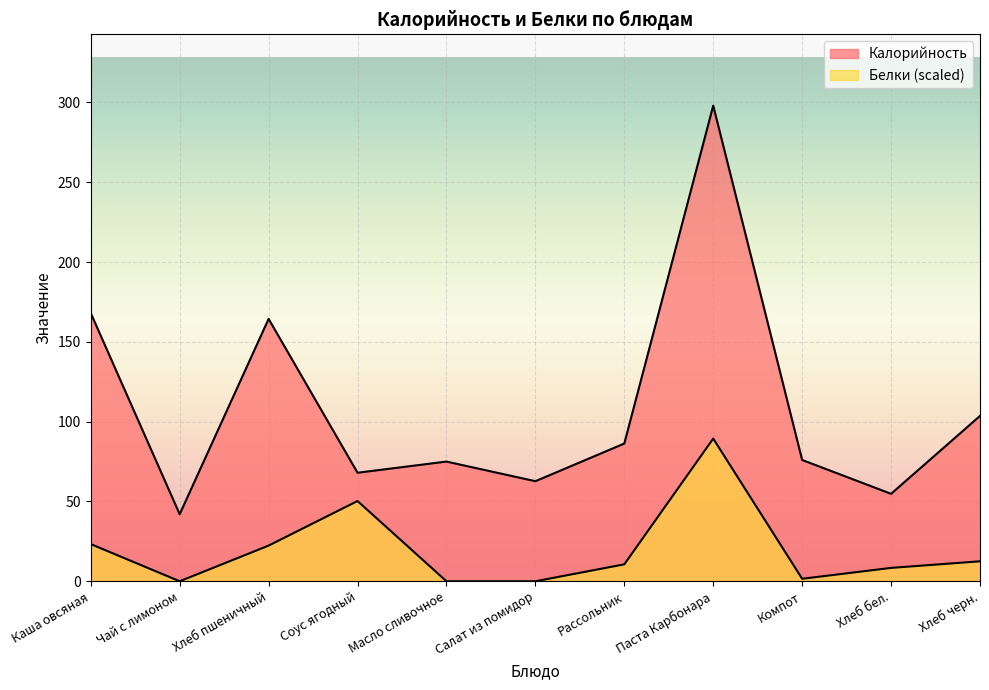

What is the value of the Белки point at the 3rd from the left?

22.3